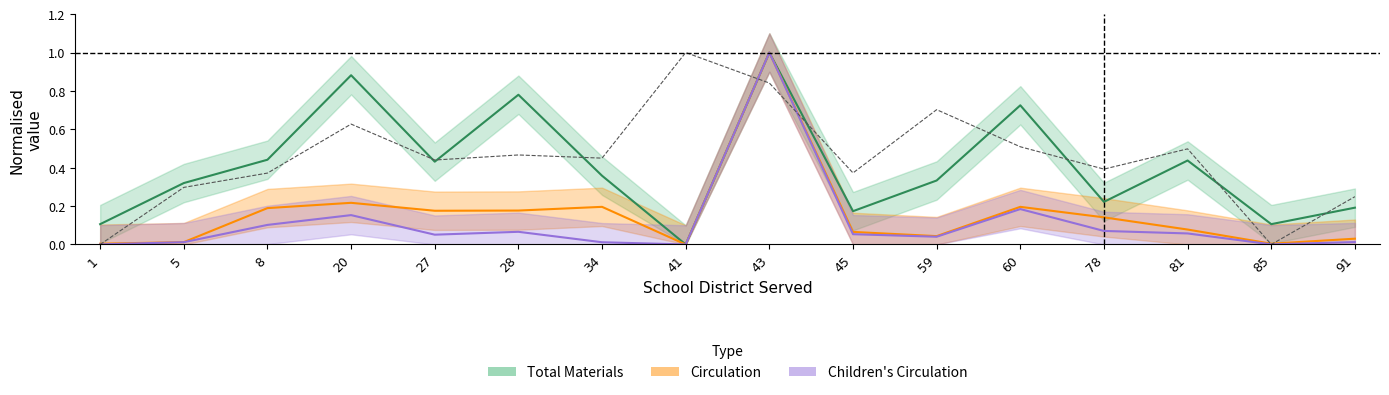

What is the sum of all Children Circulation values?

1.8